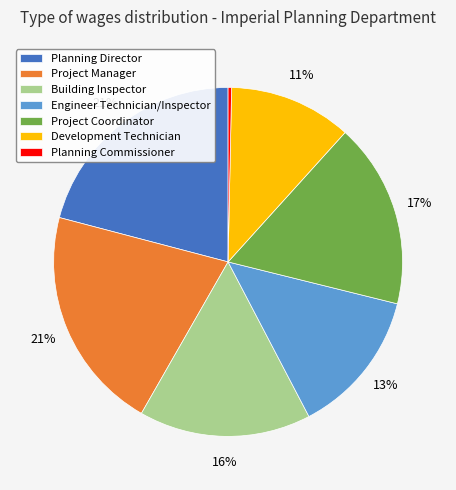

How many slices are in this pie chart?

7